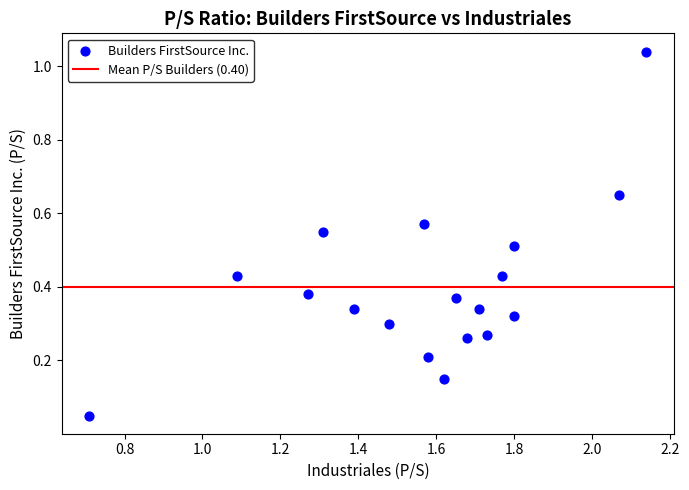

What is the range of X values (max minus min)?

1.4